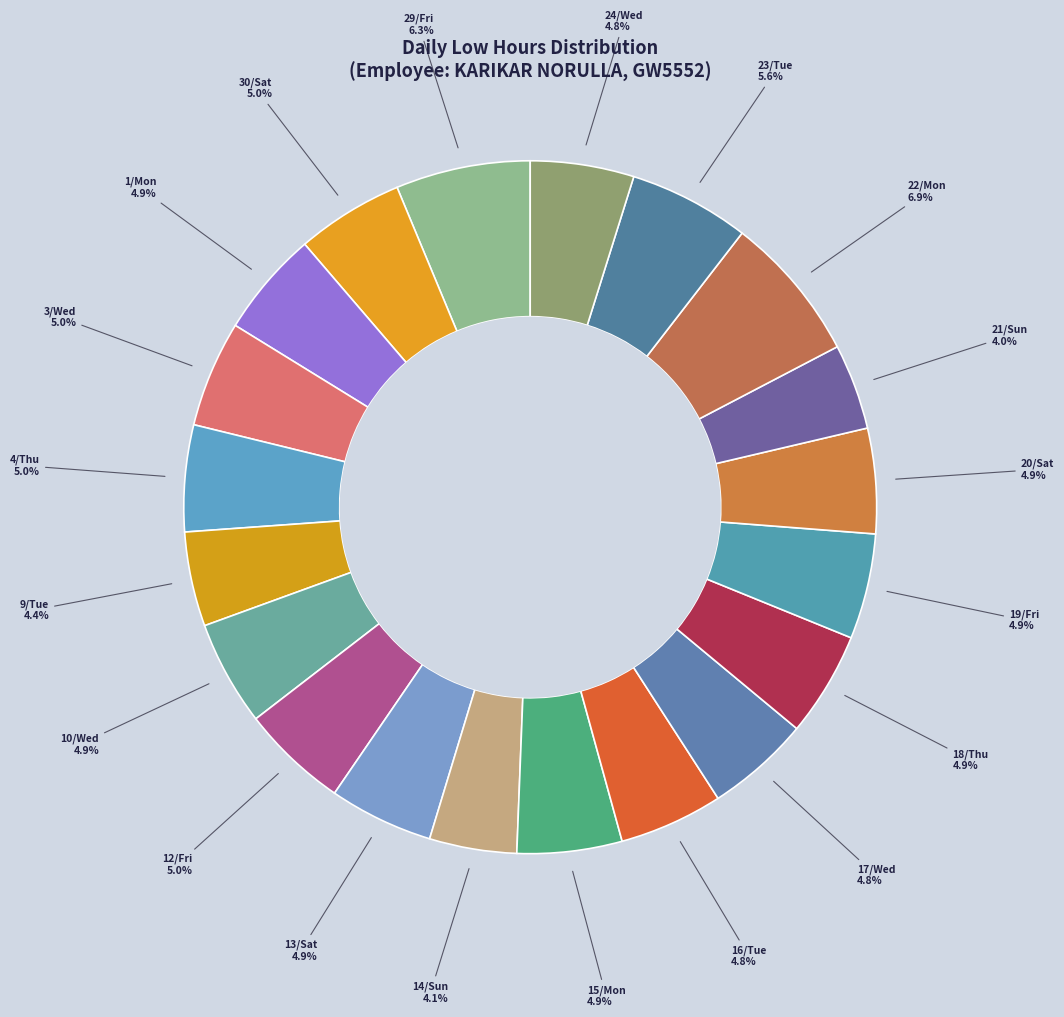

How many slices are in this pie chart?

20